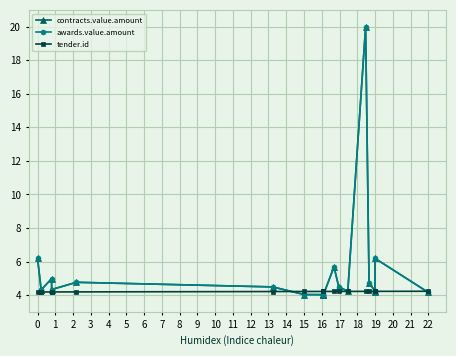

How many lines are shown in the chart?

3